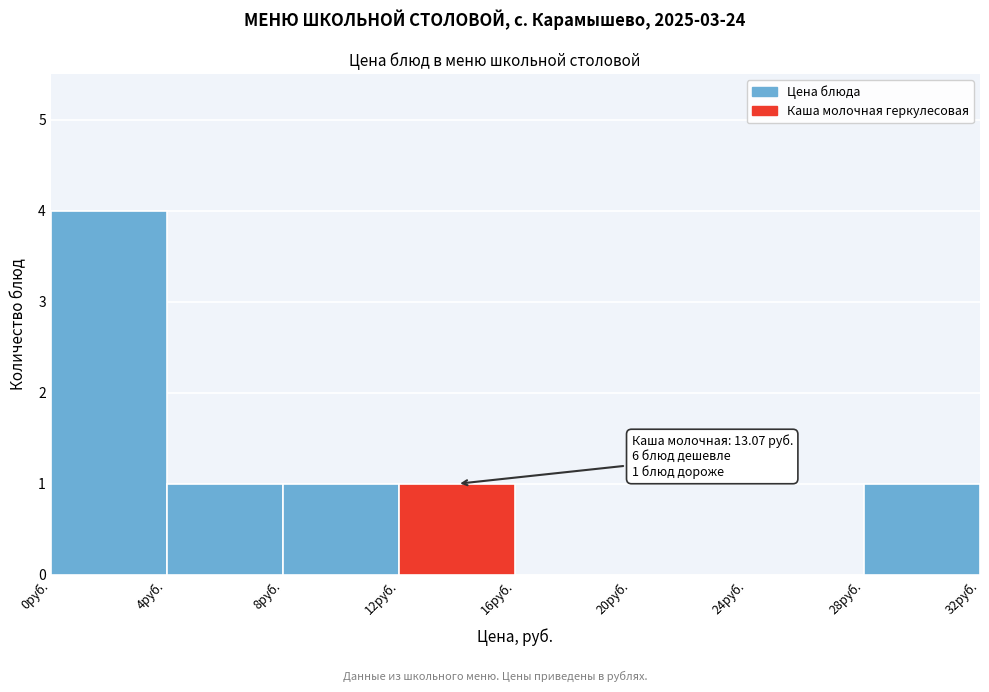

Over which range of the x-axis is the bar tallest?

0 to 4